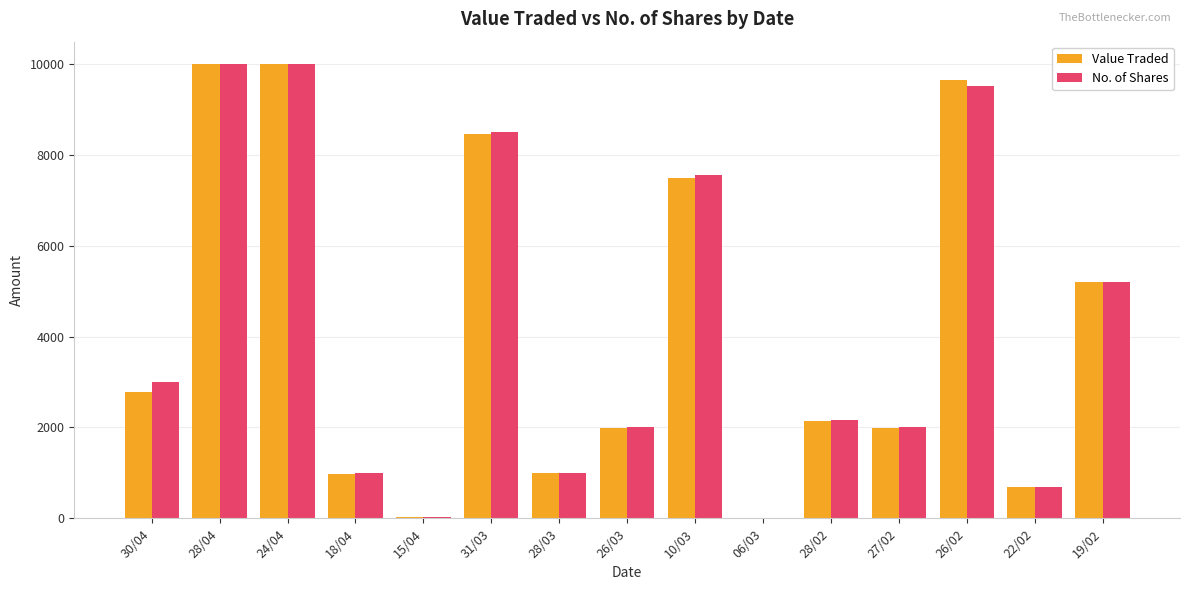

What is the sum of all Value Traded values?

62391